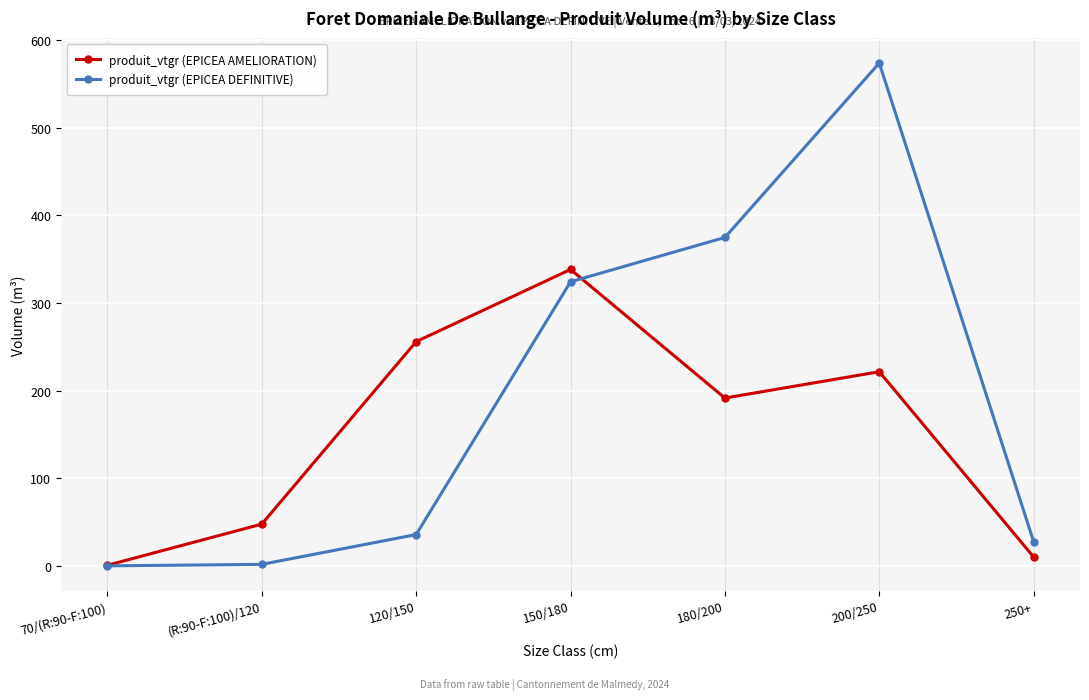

What is the label of the 5th point from the left?

180/200